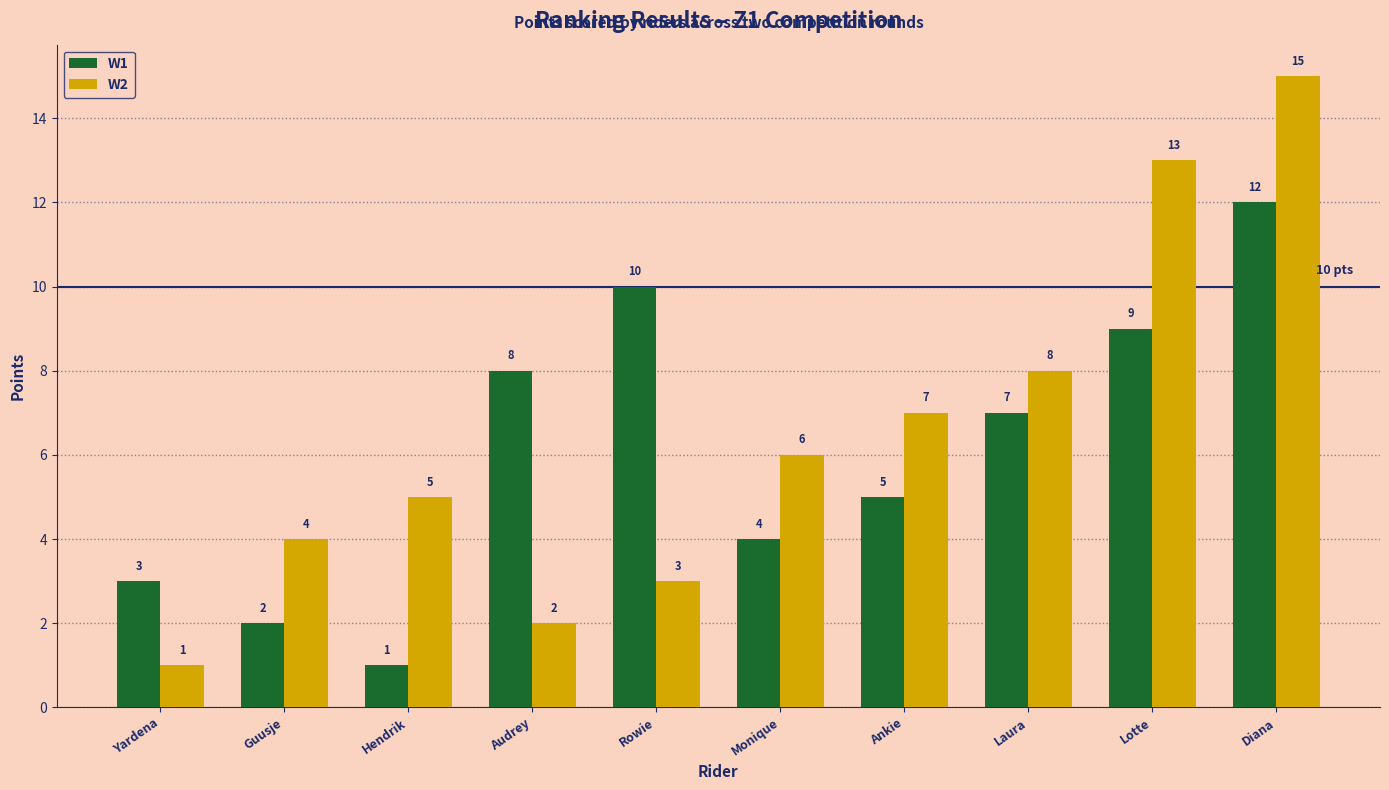

Rank the series at Audrey from lowest to highest value.

W2, W1